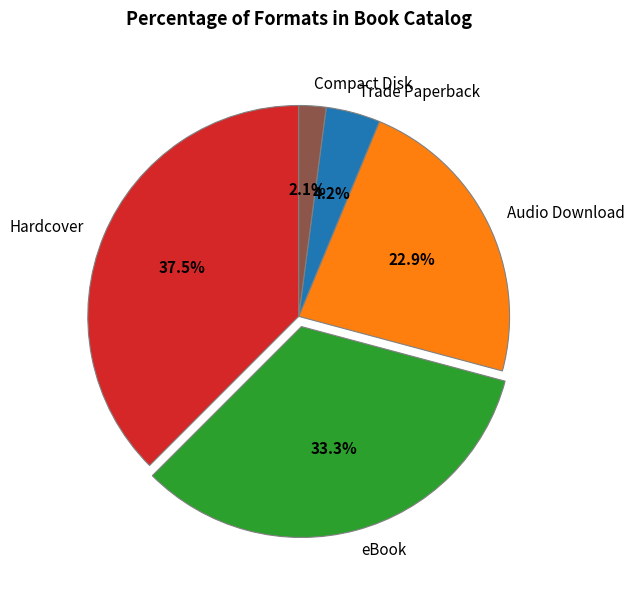

Approximately how many times larger is the value at Compact Disk compared to eBook?

0.1